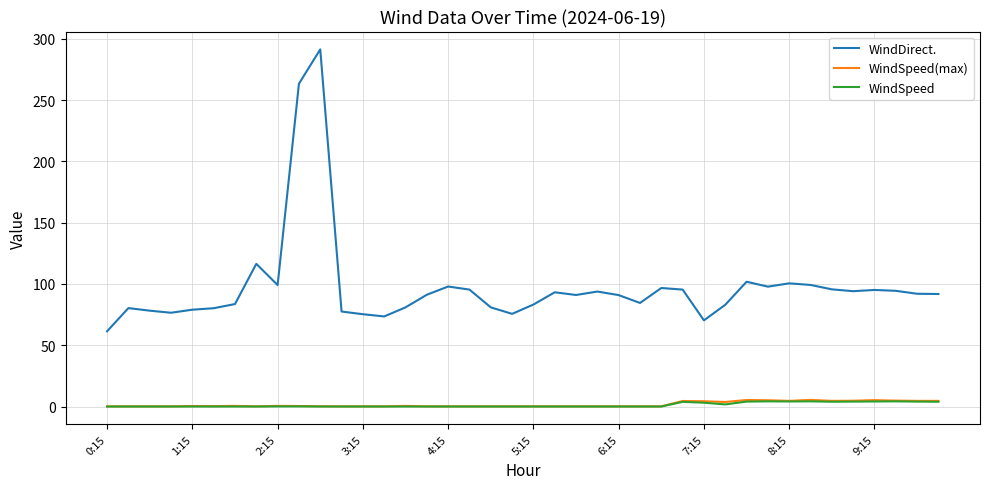

Is this an area chart (filled region under the line)?

No